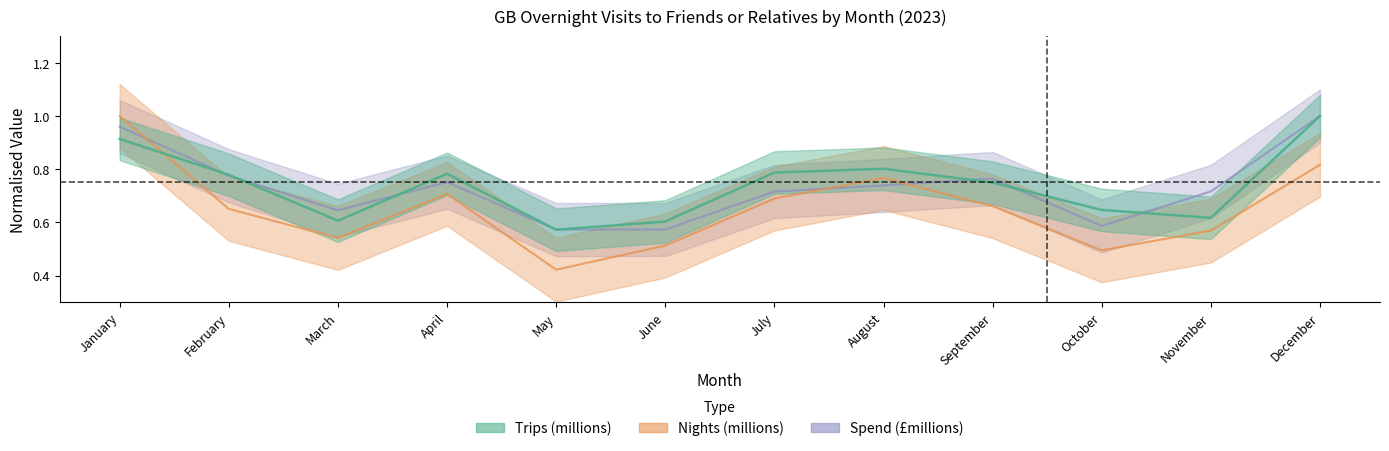

Between April and December, which is larger?

December